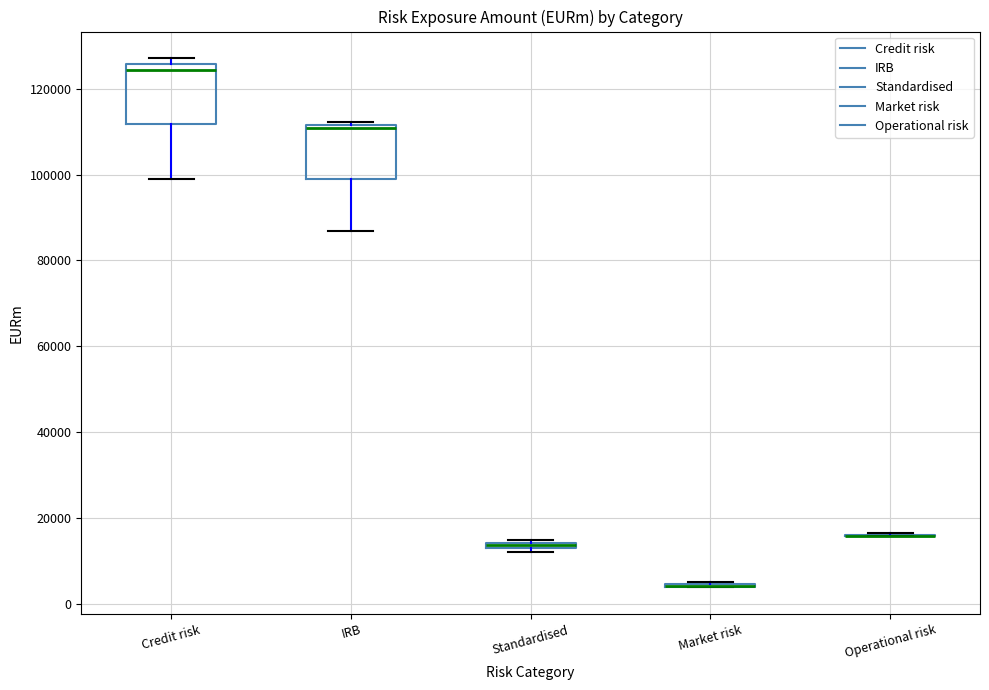

Where is the upper edge of the box for IRB on the y-axis? The values are not printed on the chart, so give them approximately, as read against the axis.

112000